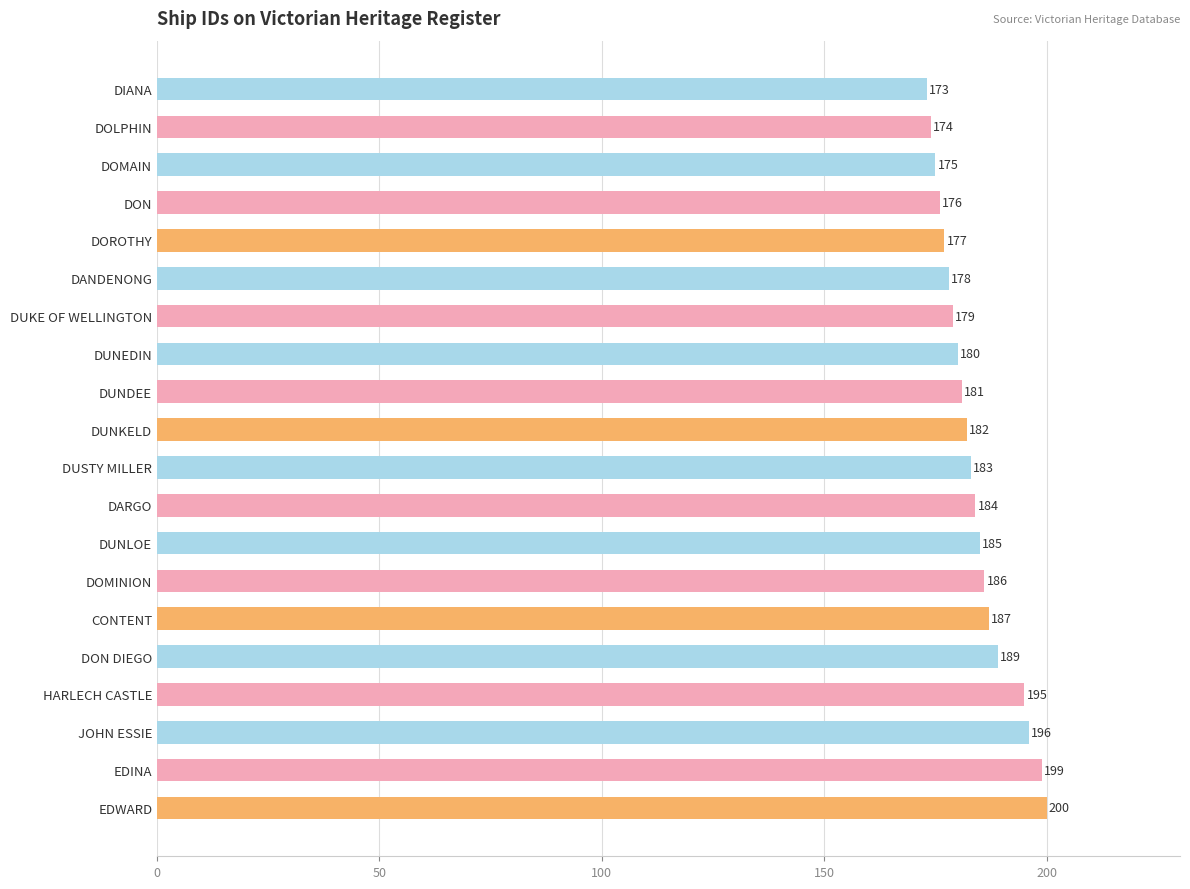

What is the sum of all values?

3679